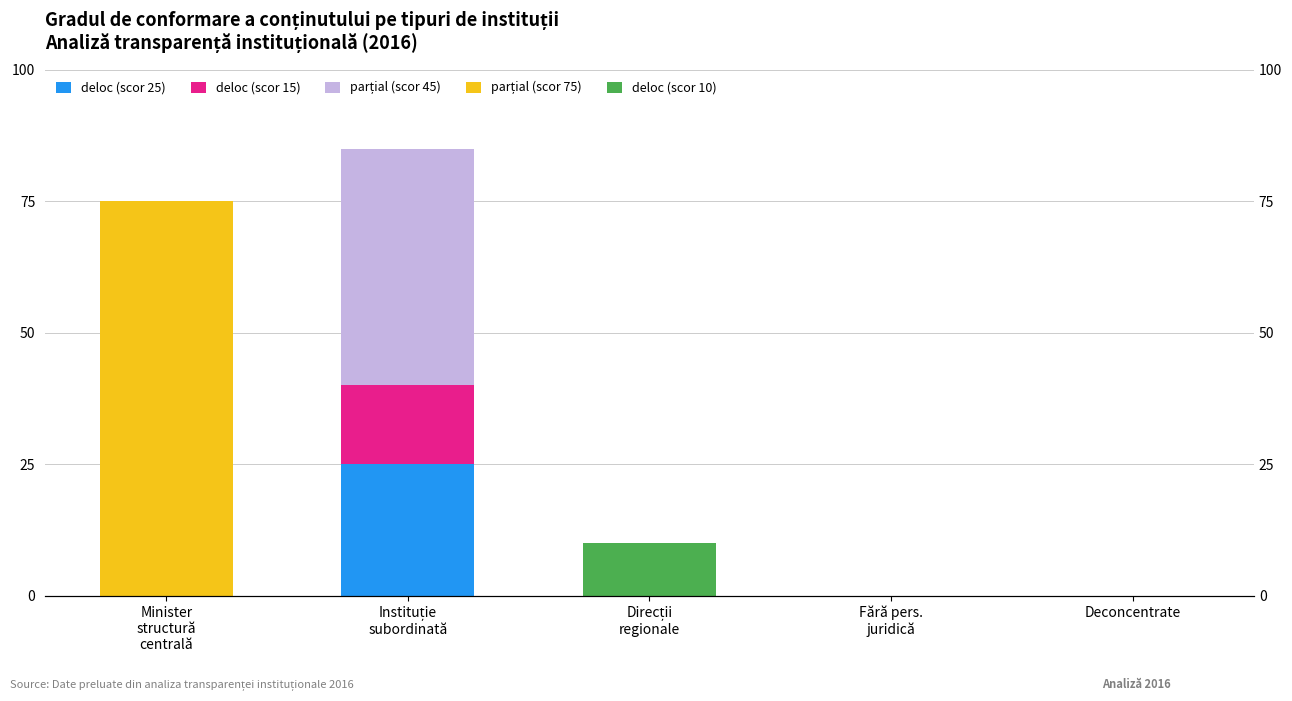

Is the value of parțial (scor 75) at Direcții
regionale greater than the value of deloc (scor 10) at Fără pers.
juridică?

No